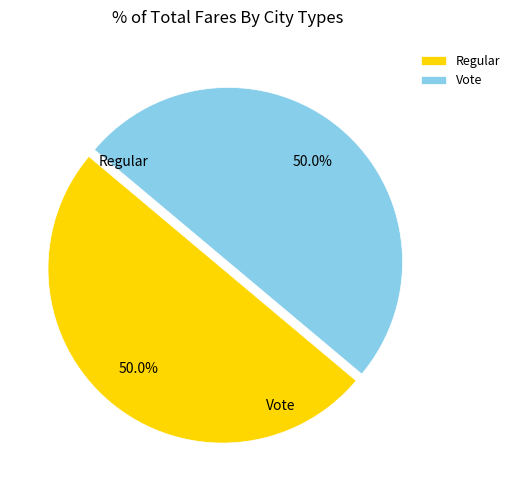

To the nearest percent, what is the average slice percentage?

50%